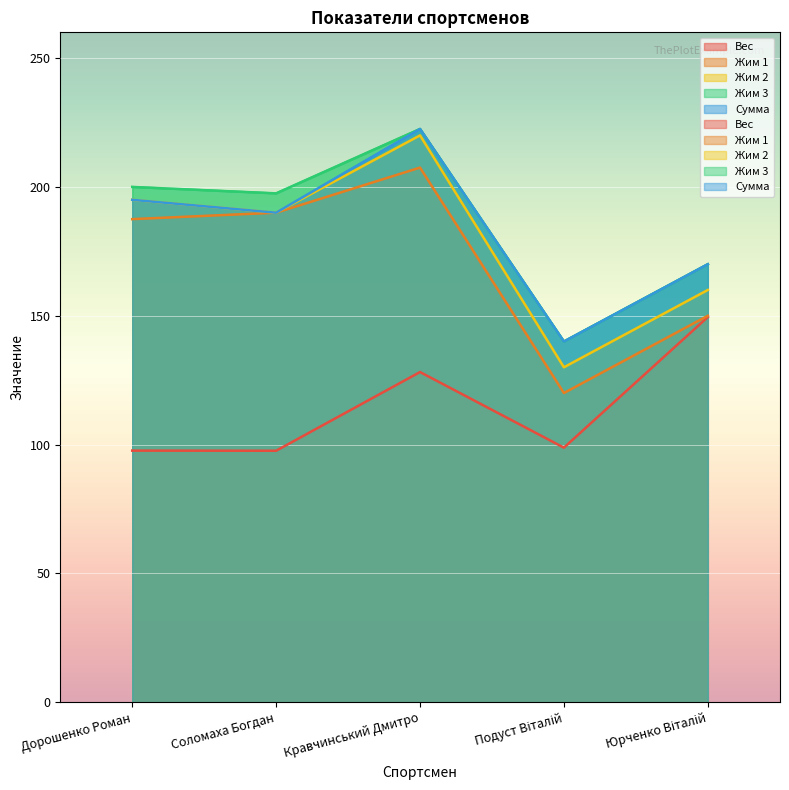

Which has a higher value, Дорошенко Роман or Юрченко Віталій?

Юрченко Віталій